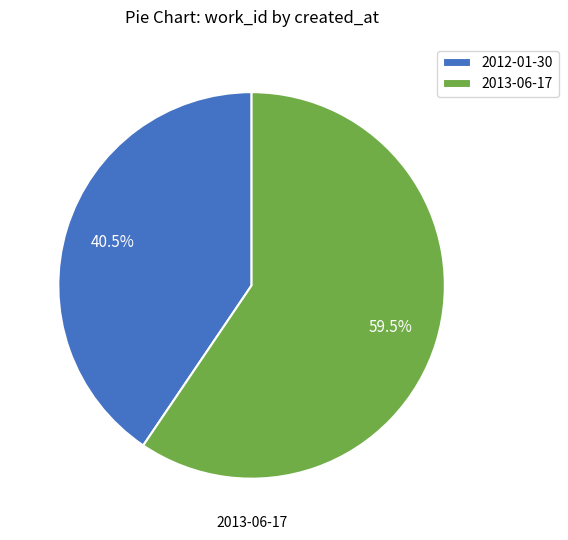

Does 2013-06-17 represent more than half of the total?

Yes